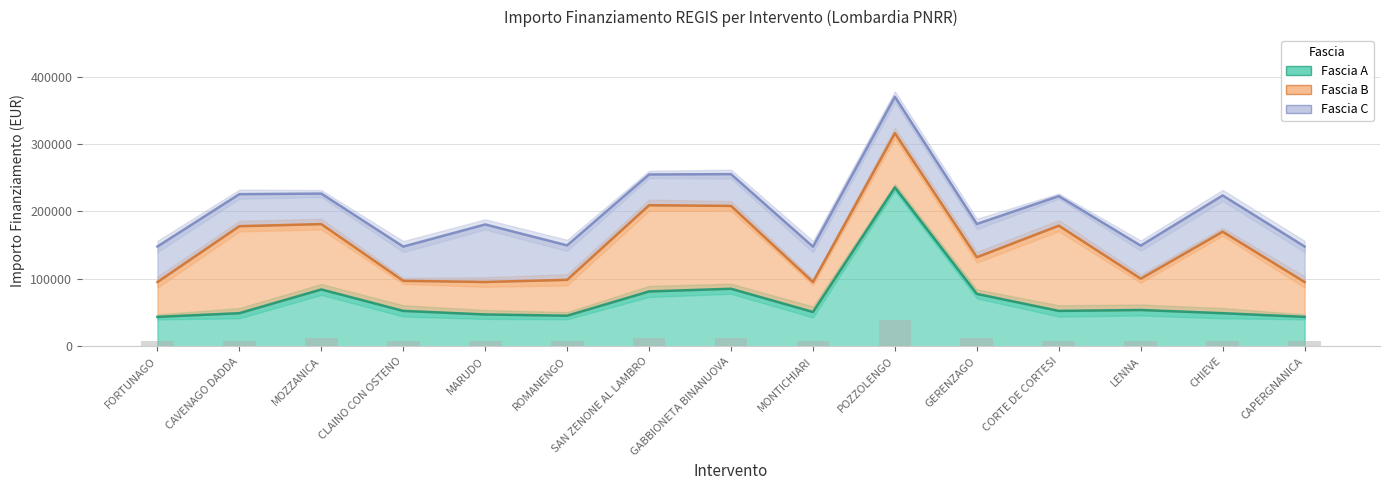

Which series has the largest total across all categories?

Fascia C